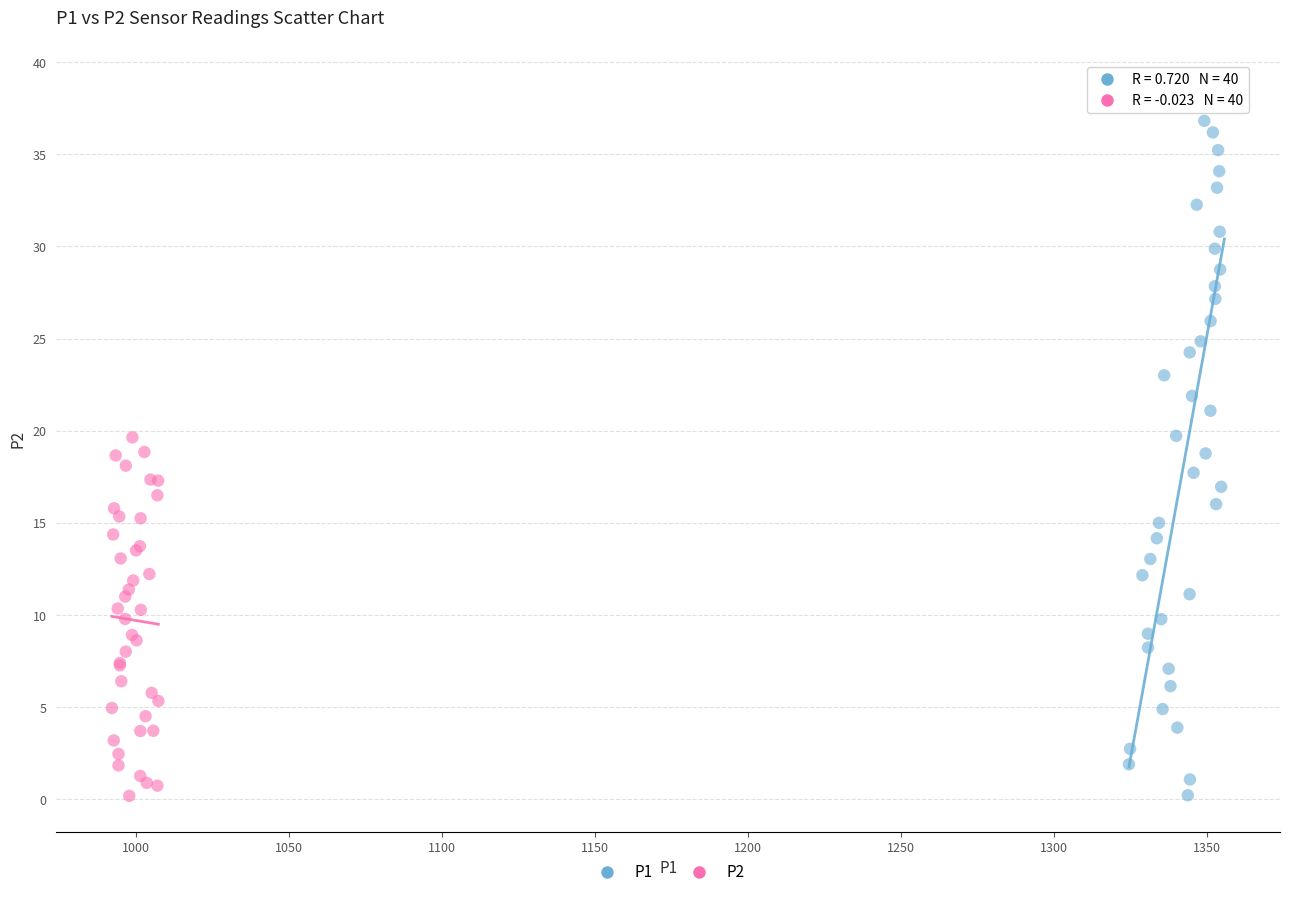

Which series contains the highest Y value?

P1